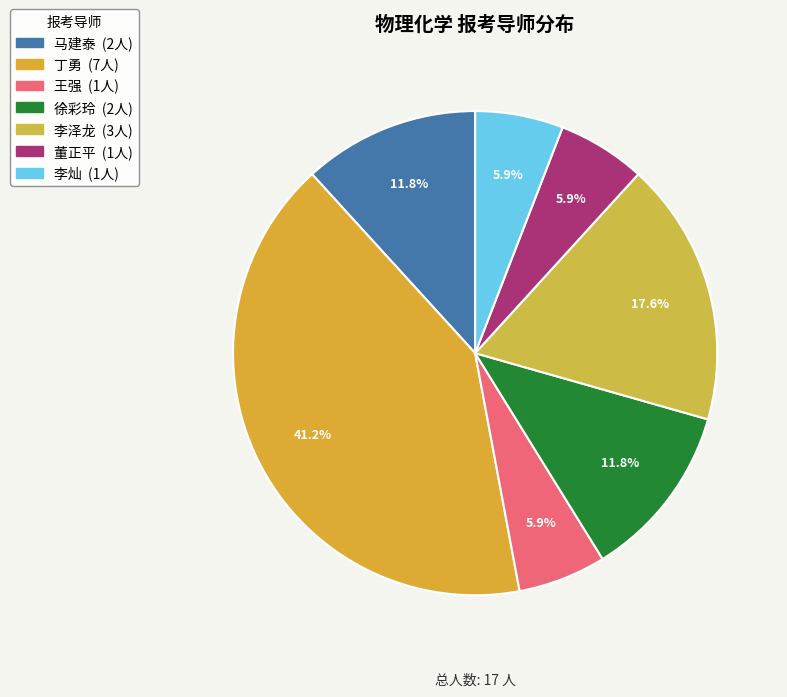

Does 徐彩玲 account for over 50% of the chart?

No